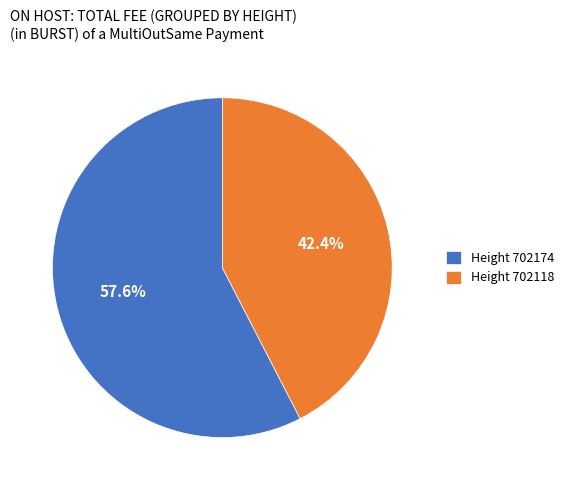

Rank the categories by value from highest to lowest.

Height 702174, Height 702118